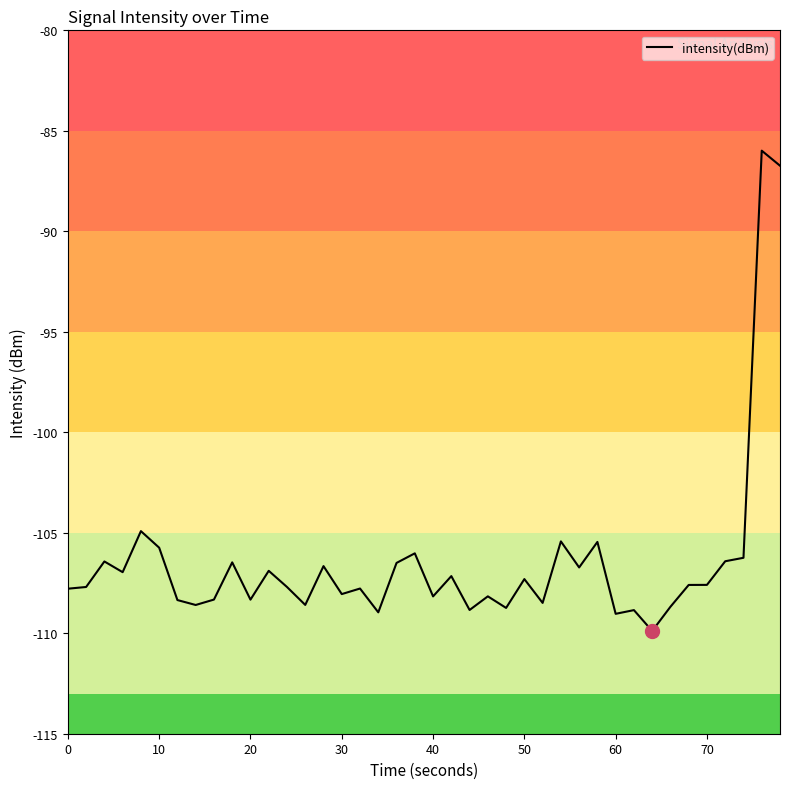

What is the maximum value shown in the chart?

-86.0